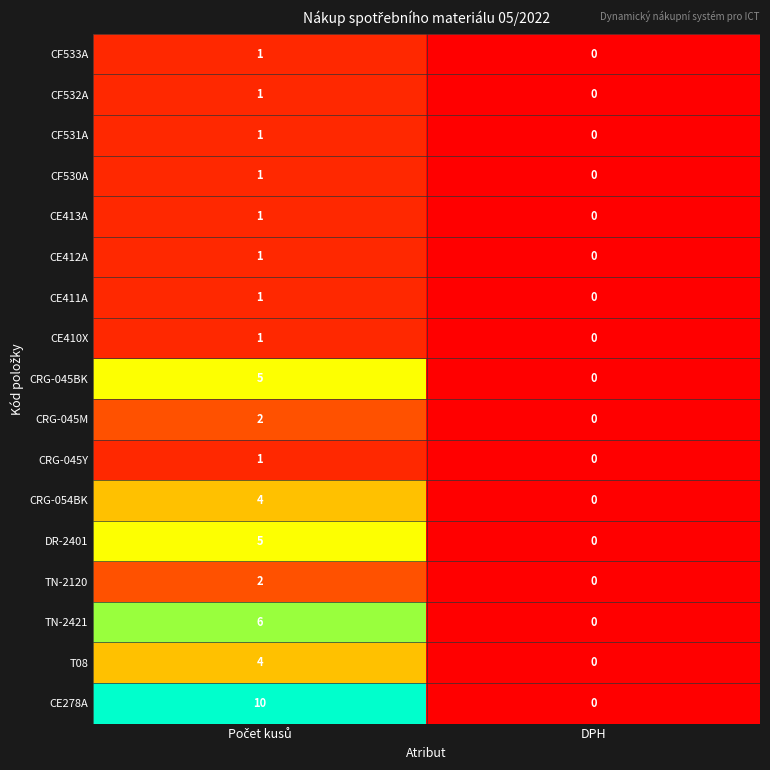

Which series has the largest range (max minus min)?

CE278A